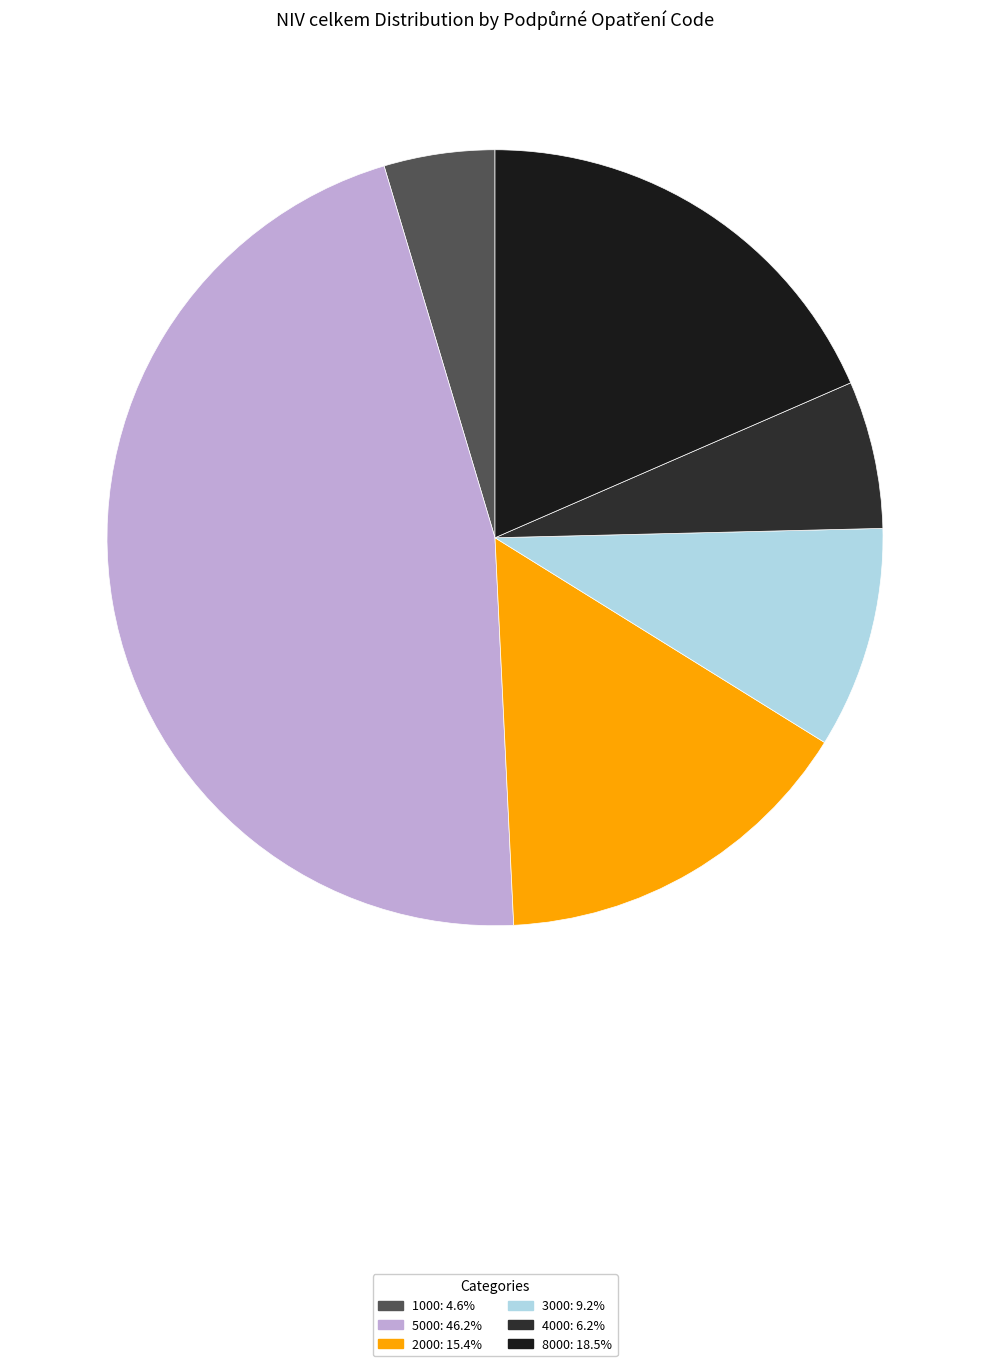

Is there any slice that represents more than half of the pie?

No